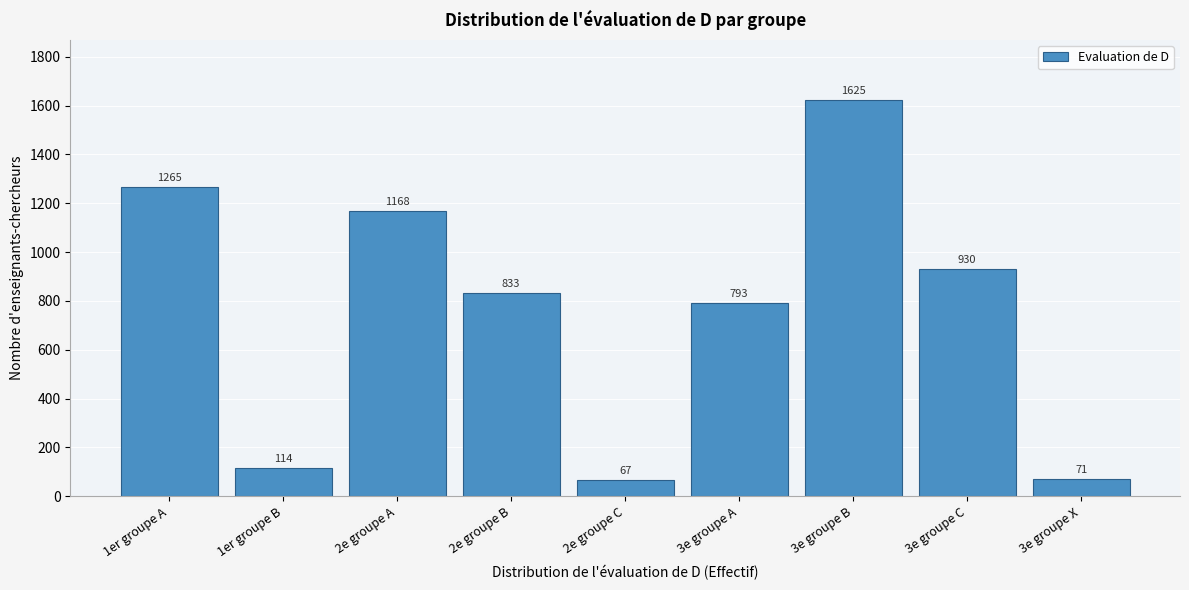

Reading left to right, extract all data points from this chart.

1er groupe A=1265	1er groupe B=114	2e groupe A=1168	2e groupe B=833	2e groupe C=67	3e groupe A=793	3e groupe B=1625	3e groupe C=930	3e groupe X=71